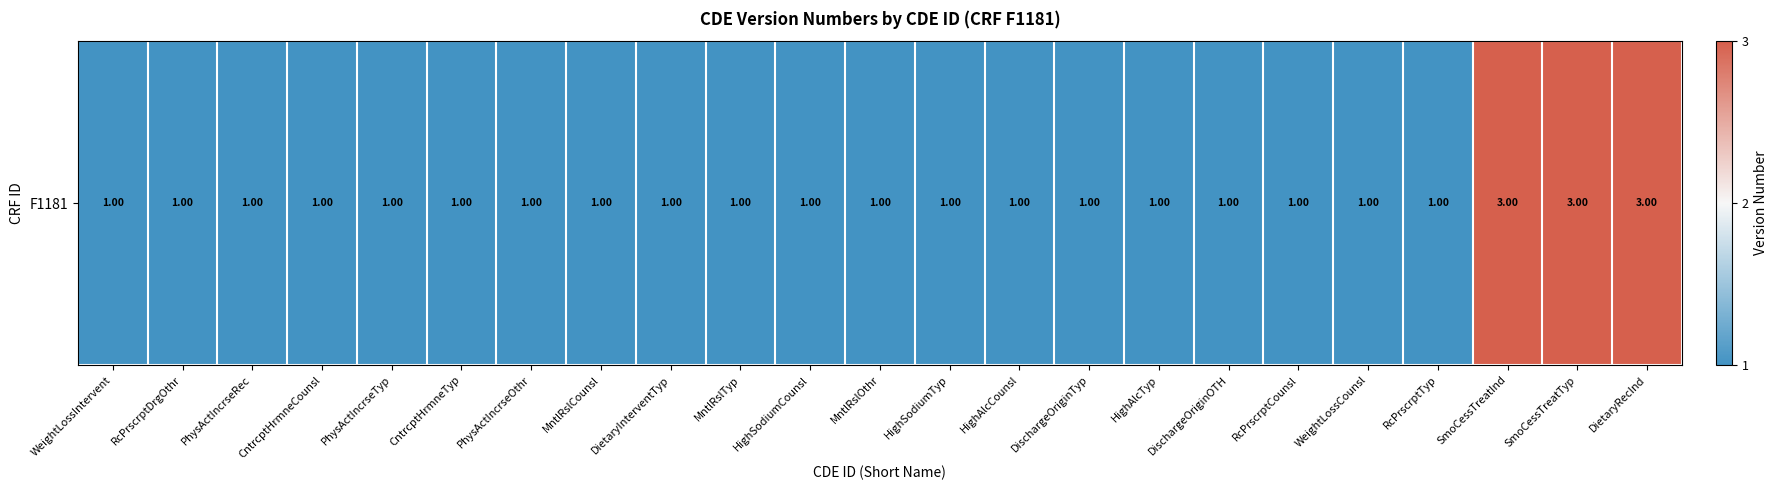

Which category has the highest value across all series?

SmoCessTreatInd